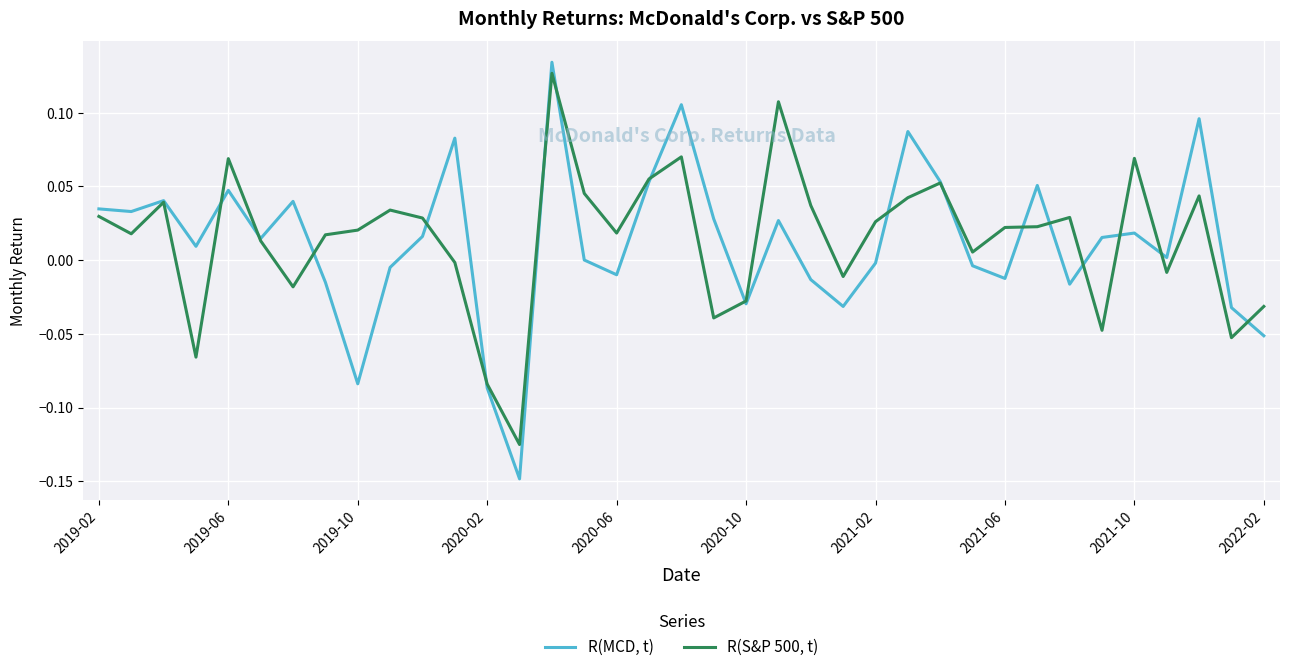

What is the sum of all R(MCD, t) values?

0.4